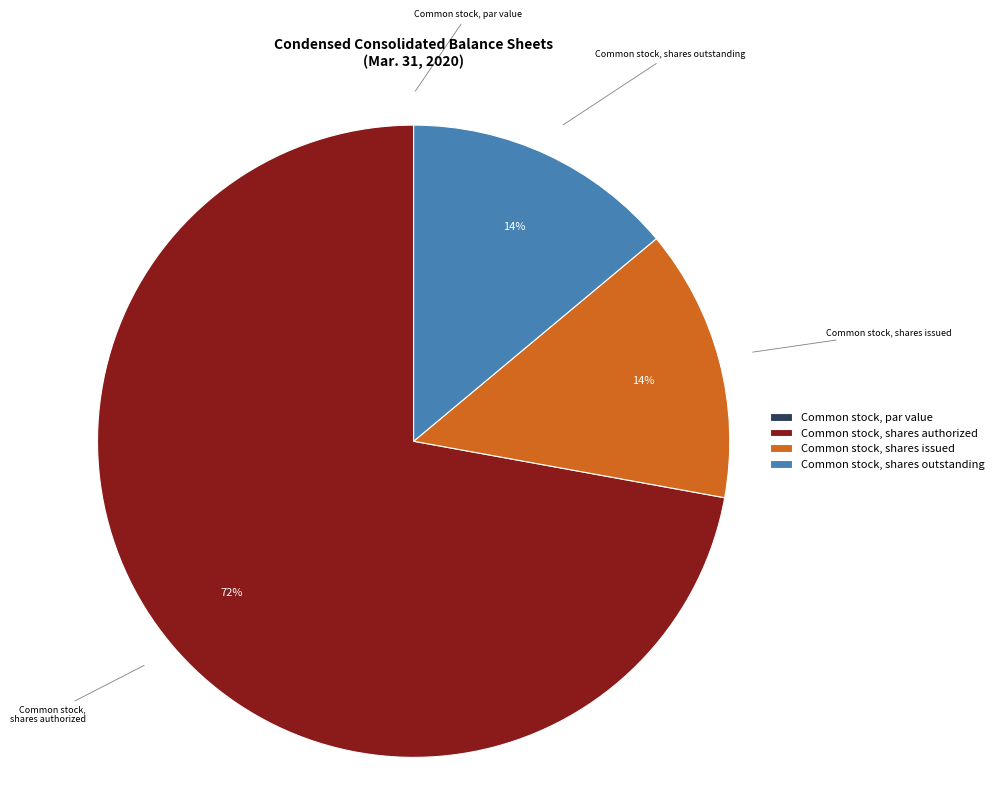

Does Common stock, shares outstanding represent more than half of the total?

No